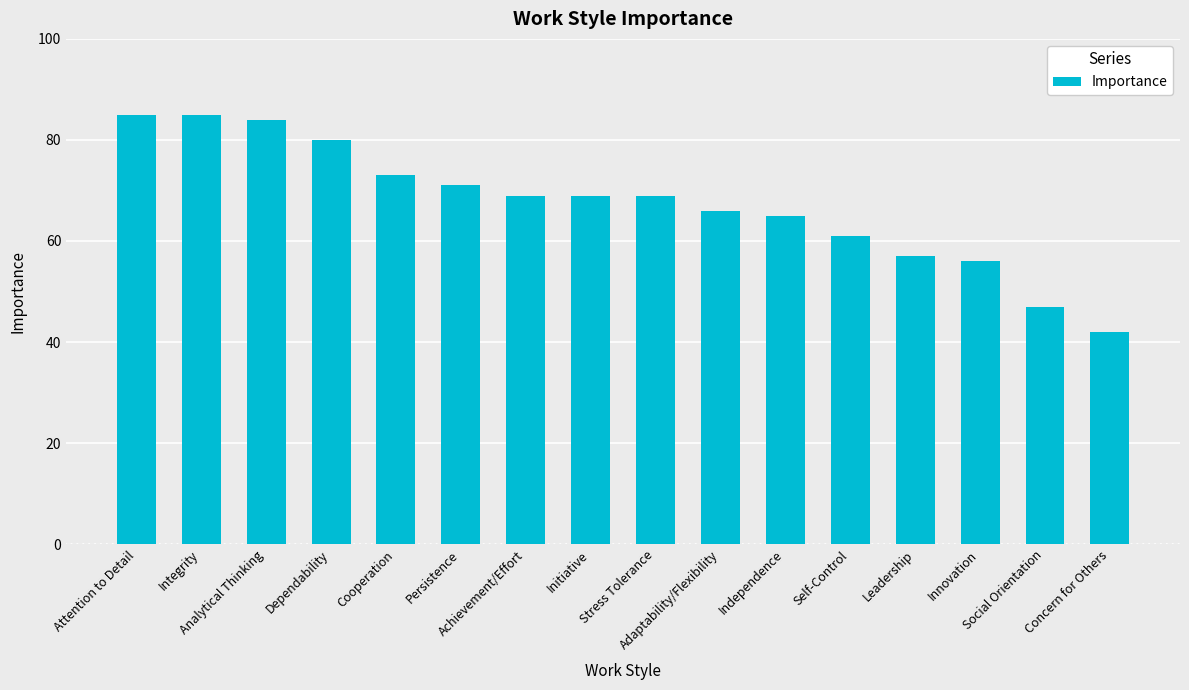

What is the ratio of the value at Initiative to the value at Stress Tolerance?

1.0